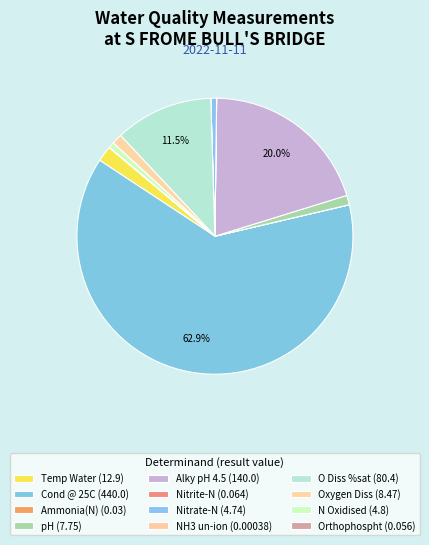

To the nearest percent, what portion does N Oxidised represent?

1%